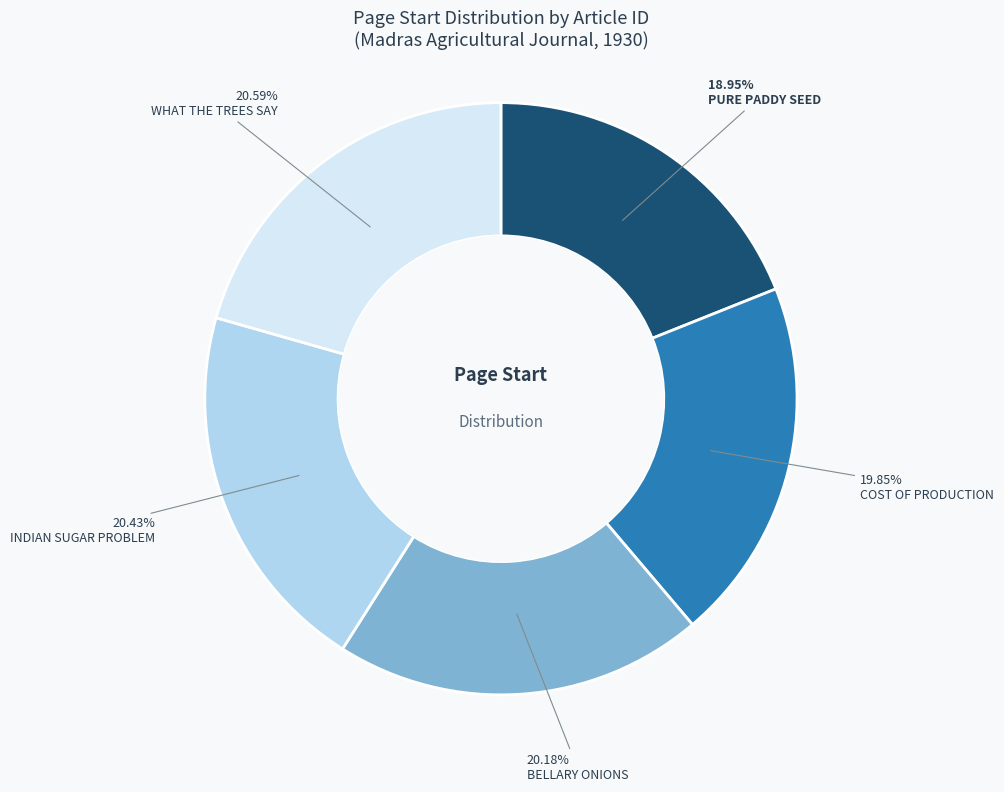

Is there any slice that represents more than half of the pie?

No